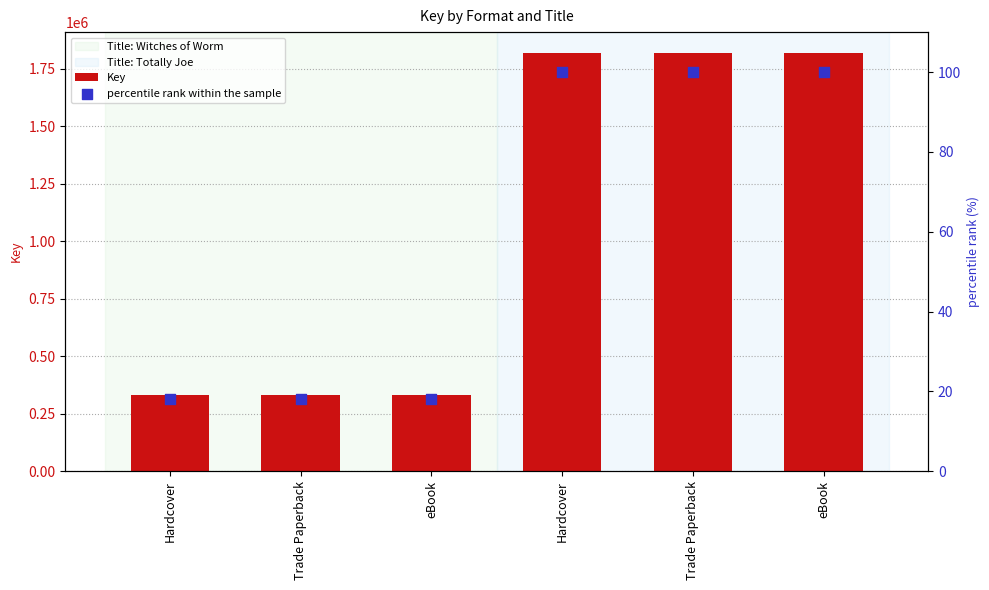

At which category is the sum across all series the highest?

Hardcover